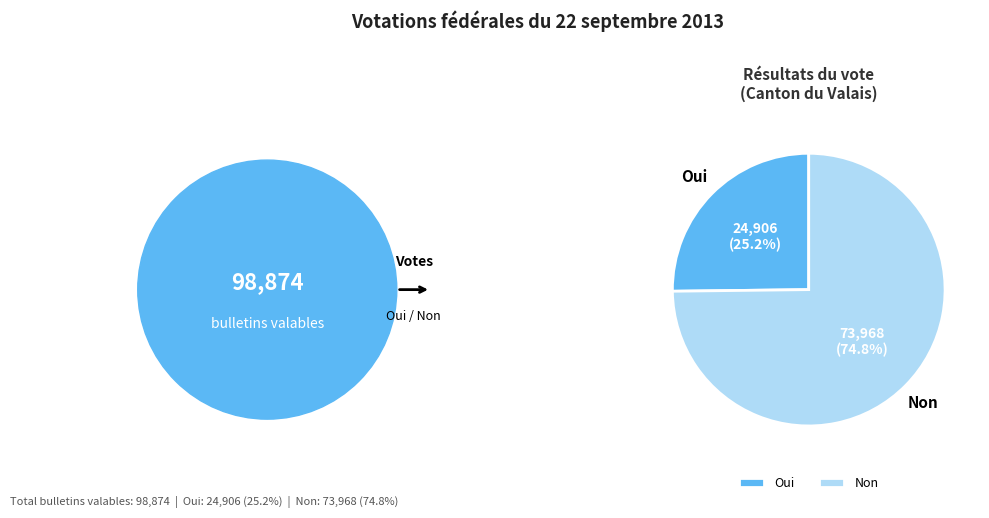

To the nearest percent, what is the difference between the Non and Oui slice percentages?

50%